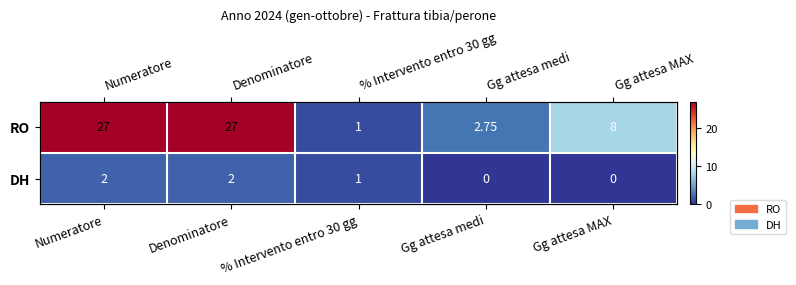

Where does the DH series first go above 1?

Numeratore